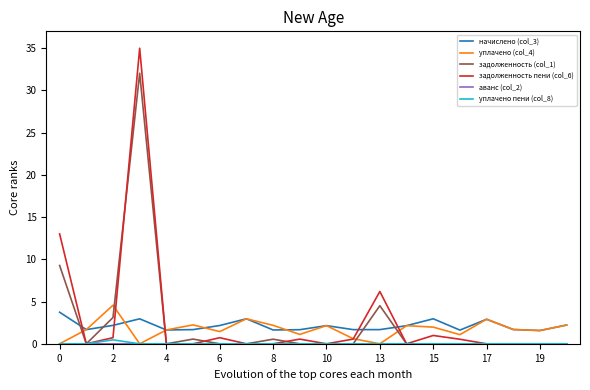

What is the highest value of the задолженность (col_1) series?

32.0